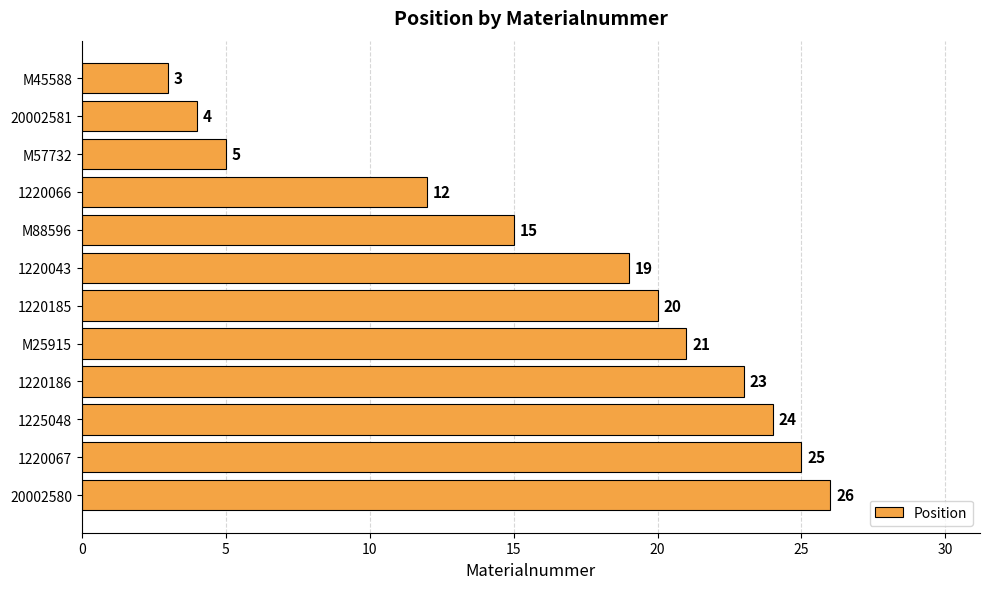

Which has a higher value, M45588 or M57732?

M57732